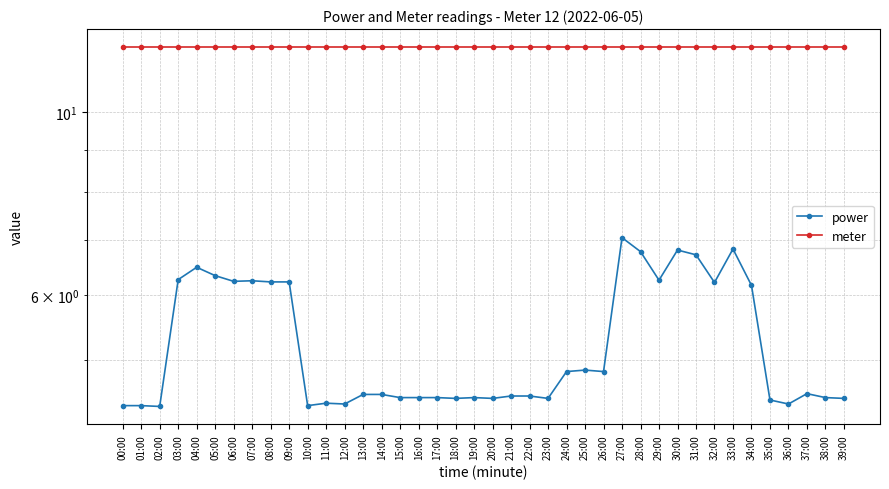

How many interior local valleys does the power series have?

11